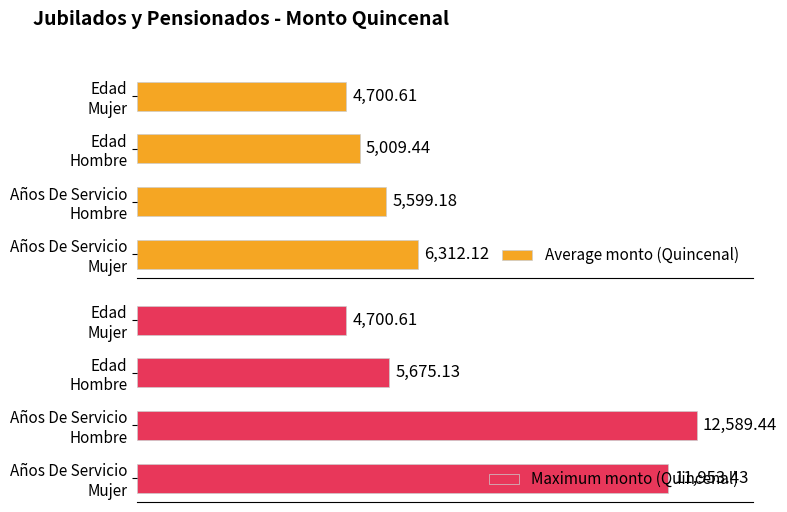

How many bars are there in each group?

2